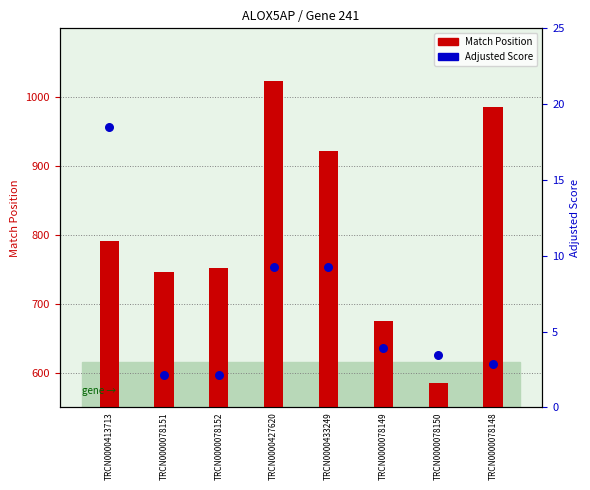

Which series has the largest total across all categories?

Match Position